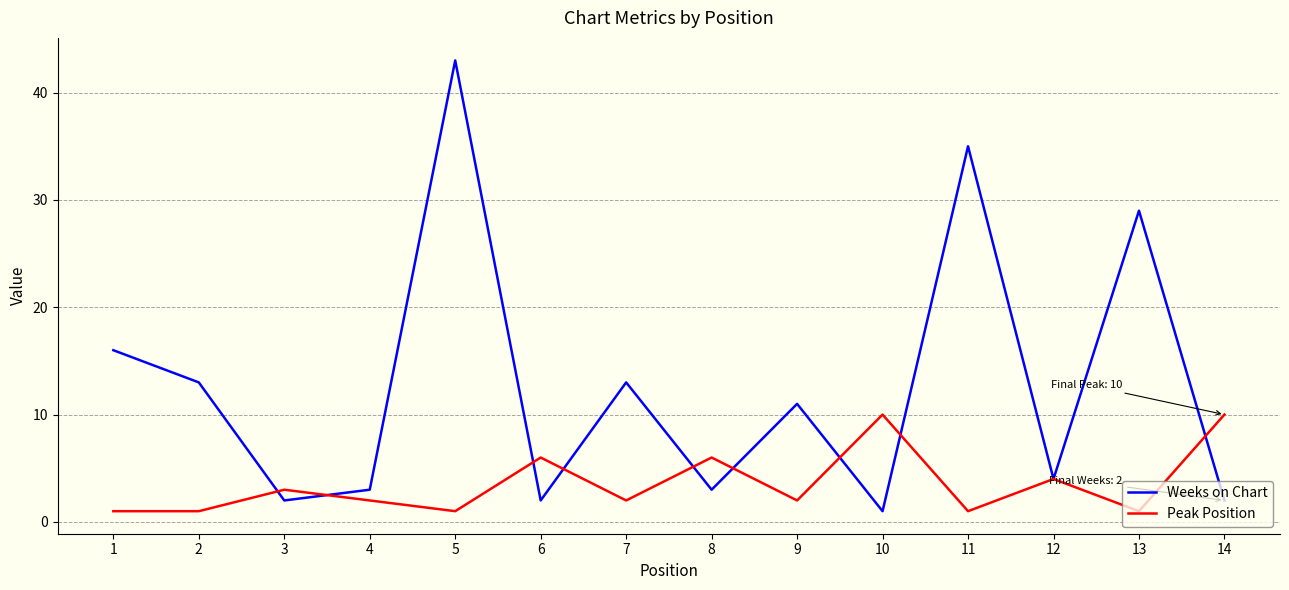

Where is Weeks on Chart nearest to the value 22?

1